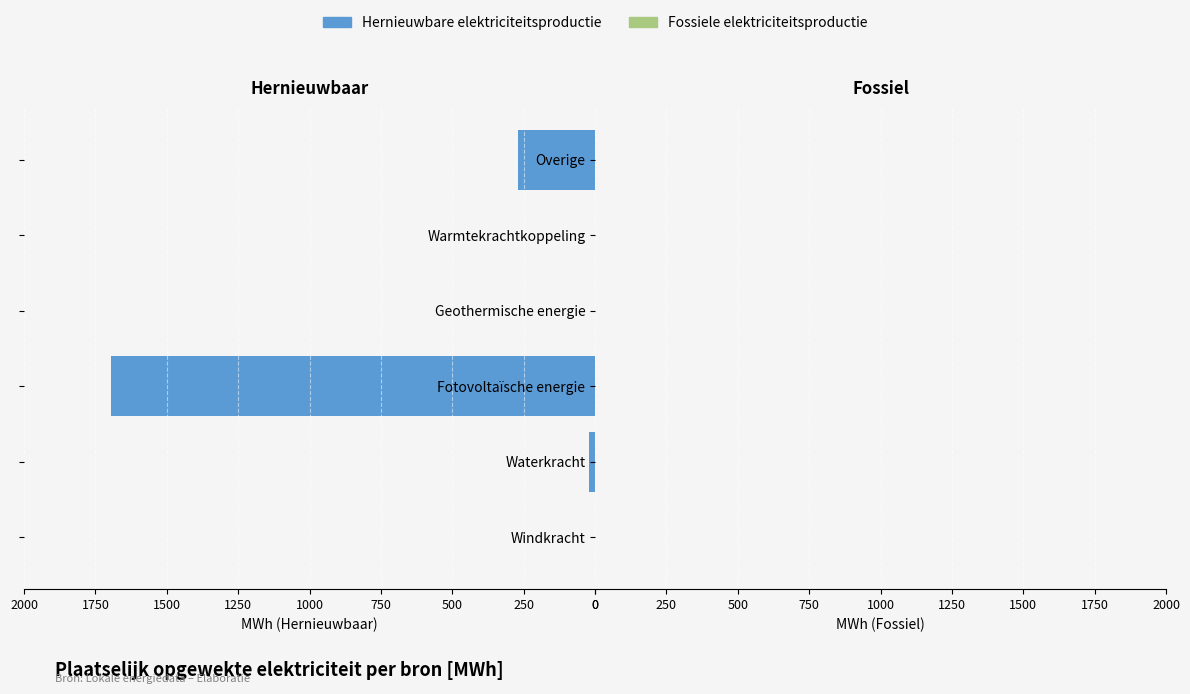

What is the sum of all values?

1987.6